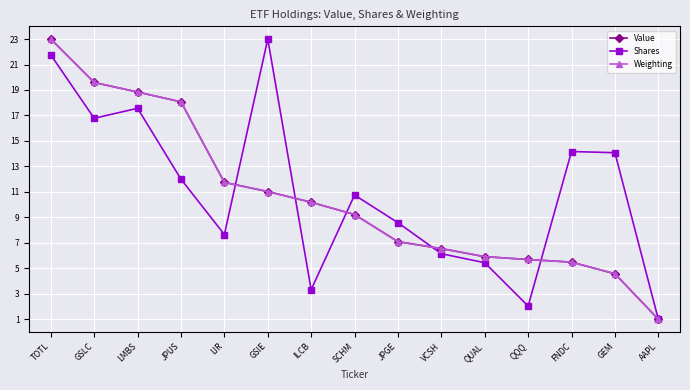

What is the approximate value of Value at GEM?

4.6